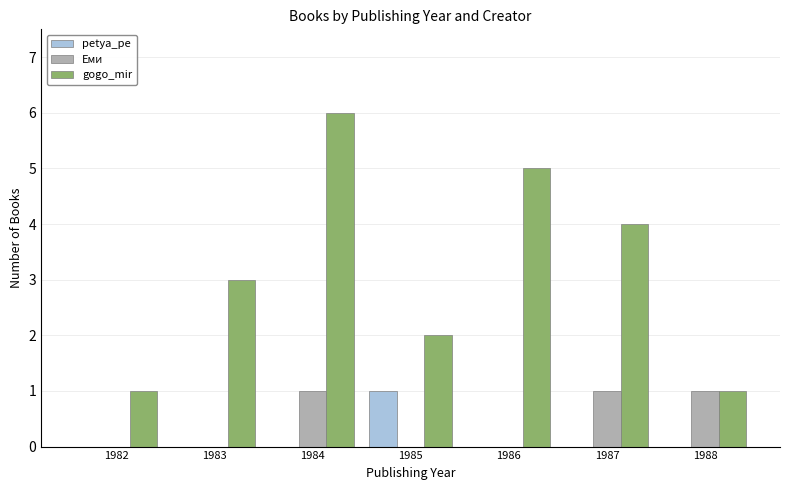

What is the sum of the petya_pe values at 1985 and 1983?

1